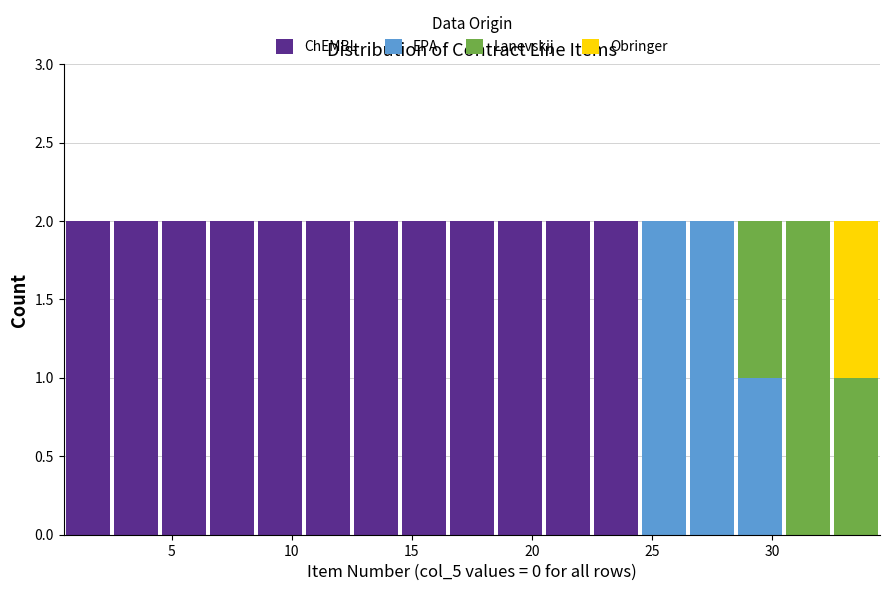

What is the total height of the stacked bar covering 10.5 to 12.5 on the x-axis? The values are not printed on the chart, so give them approximately, as read against the axis.

2